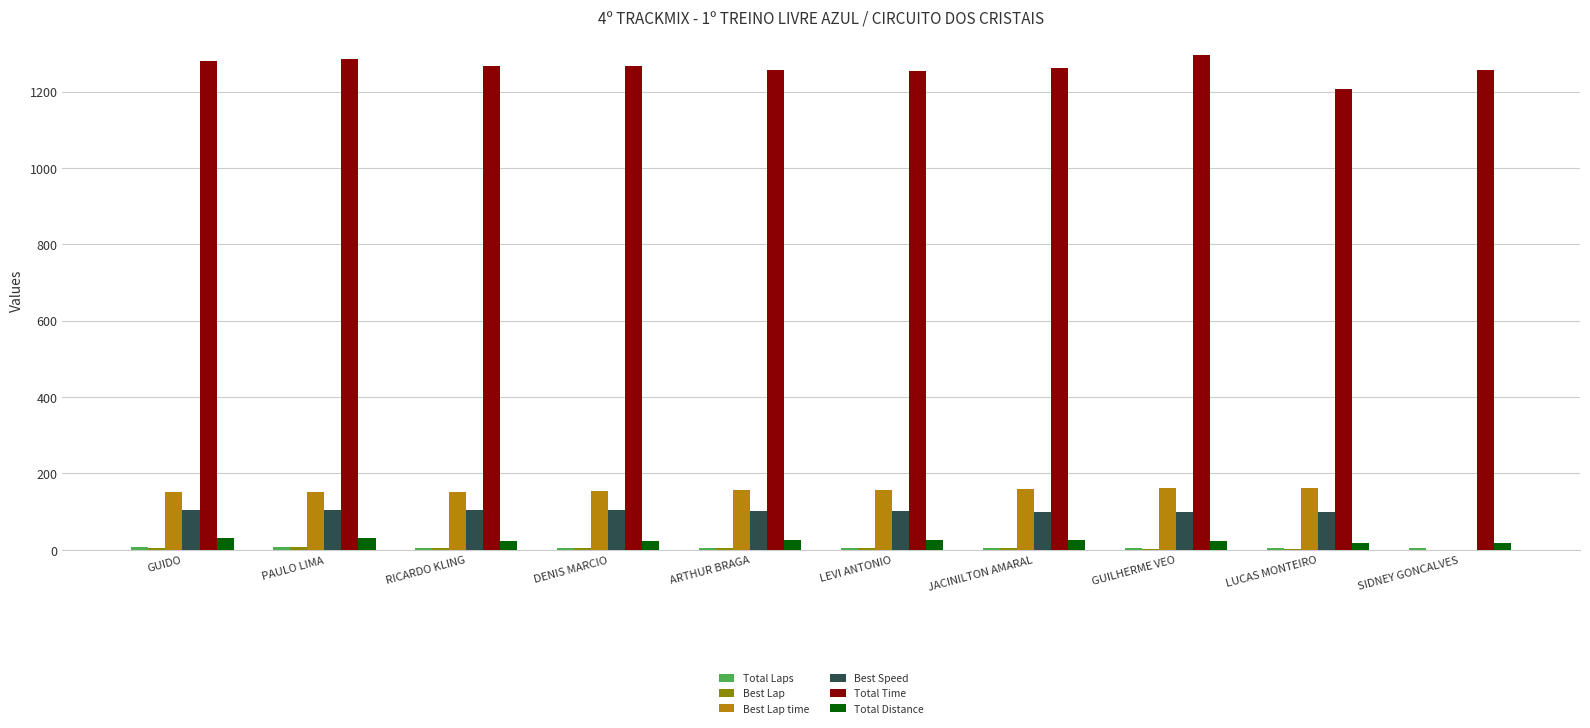

Is it true that Total Time equals 1207.8 at LUCAS MONTEIRO?

True